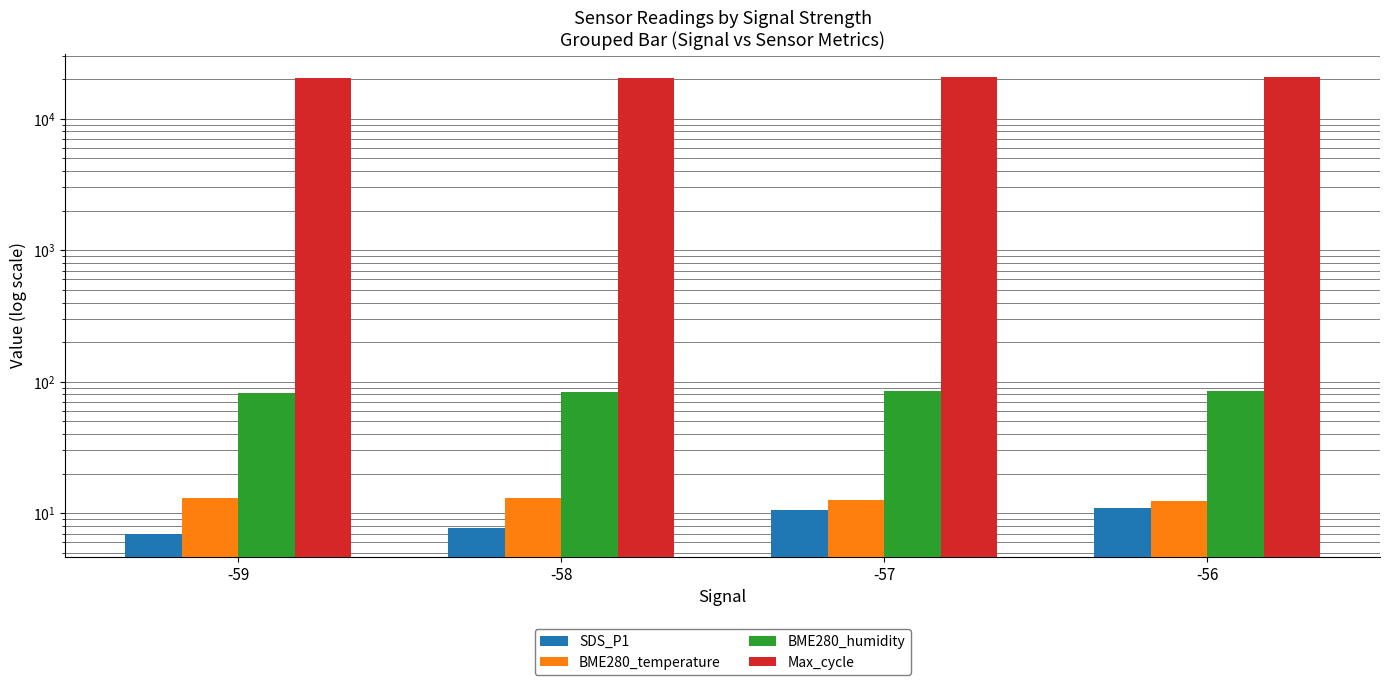

Reading left to right, list all the values displayed in this chart.

SDS_P1: -59=7.0	-58=7.7	-57=10.6	-56=10.9
BME280_temperature: -59=13.2	-58=13.0	-57=12.6	-56=12.4
BME280_humidity: -59=82.5	-58=83.6	-57=85.4	-56=85.7
Max_cycle: -59=20203.5	-58=20542.6	-57=20911.3	-56=20566.0